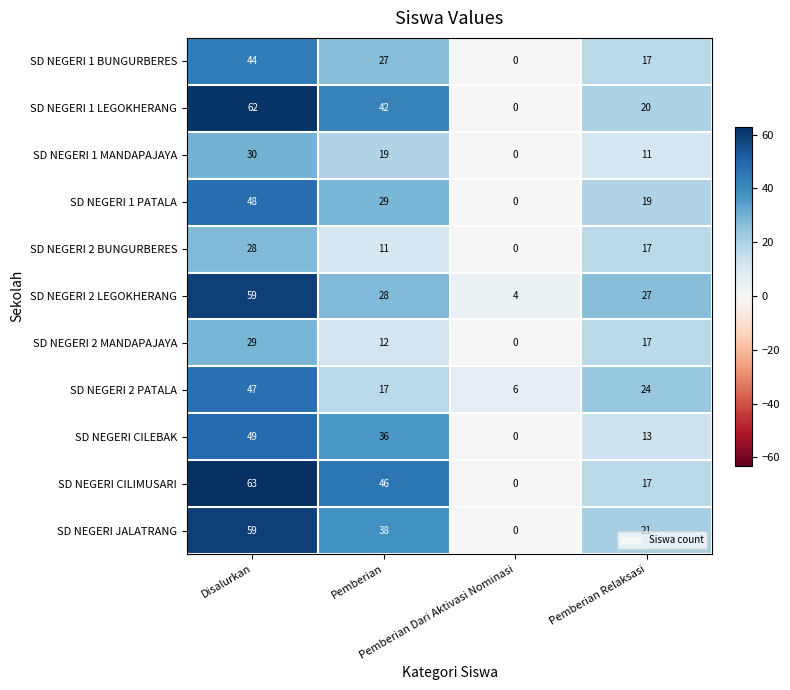

What is the difference between the second highest and minimum values in the SD NEGERI 1 LEGOKHERANG series?

42